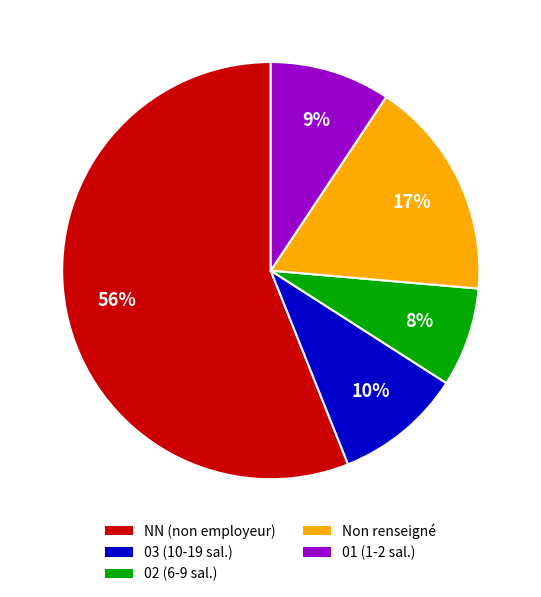

To the nearest percent, what is the average slice percentage?

20%